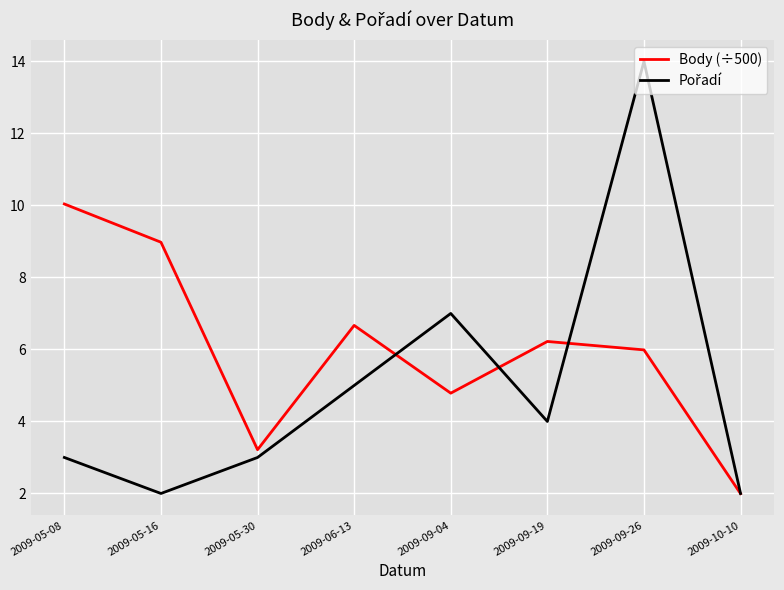

What is the greatest value displayed?

14.0